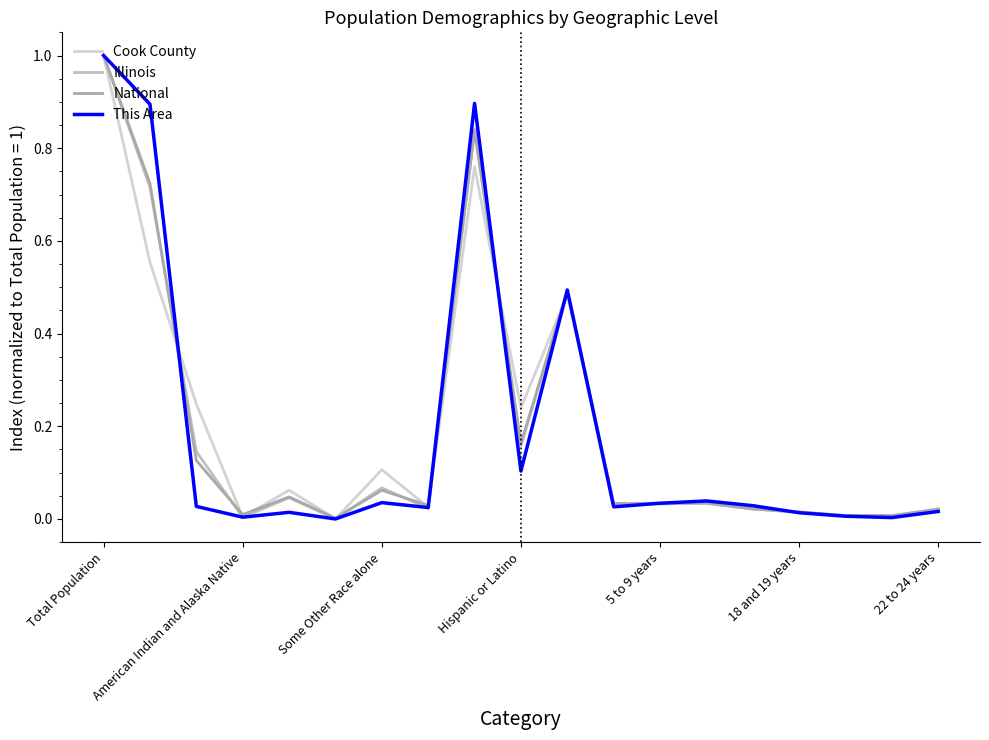

Reading right to left, list all the values displayed in this chart.

Cook County: 0.0	0.0	0.0	0.0	0.0	0.0	0.0	0.0	0.5	0.2	0.8	0.0	0.1	0.0	0.1	0.0	0.2	0.6	1.0
Illinois: 0.0	0.0	0.0	0.0	0.0	0.0	0.0	0.0	0.5	0.2	0.8	0.0	0.1	0.0	0.0	0.0	0.1	0.7	1.0
National: 0.0	0.0	0.0	0.0	0.0	0.0	0.0	0.0	0.5	0.2	0.8	0.0	0.1	0.0	0.0	0.0	0.1	0.7	1.0
This Area: 0.0	0.0	0.0	0.0	0.0	0.0	0.0	0.0	0.5	0.1	0.9	0.0	0.0	0.0	0.0	0.0	0.0	0.9	1.0